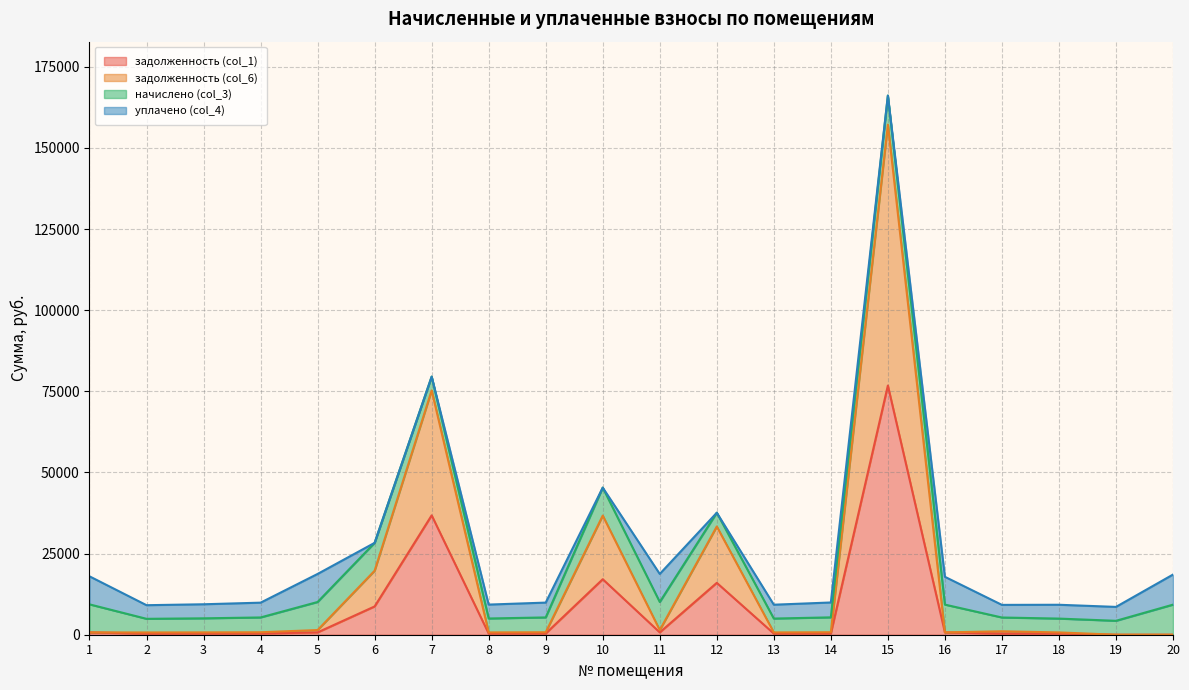

What is the difference between the задолженность (col_6) values at 1 and 9?

41.7